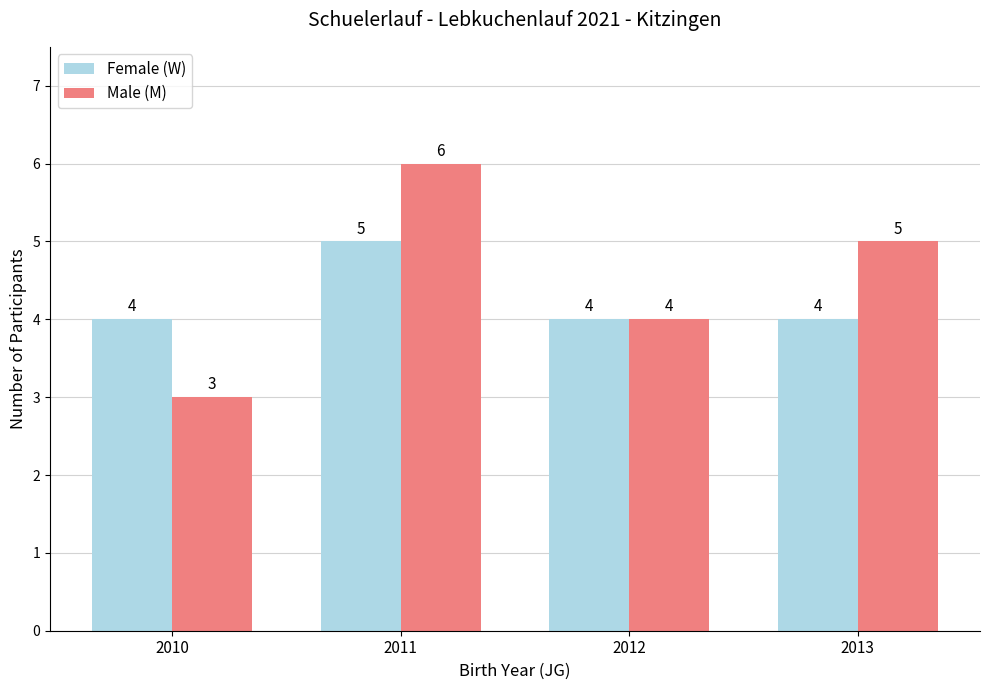

At which category is the sum across all series the highest?

2011